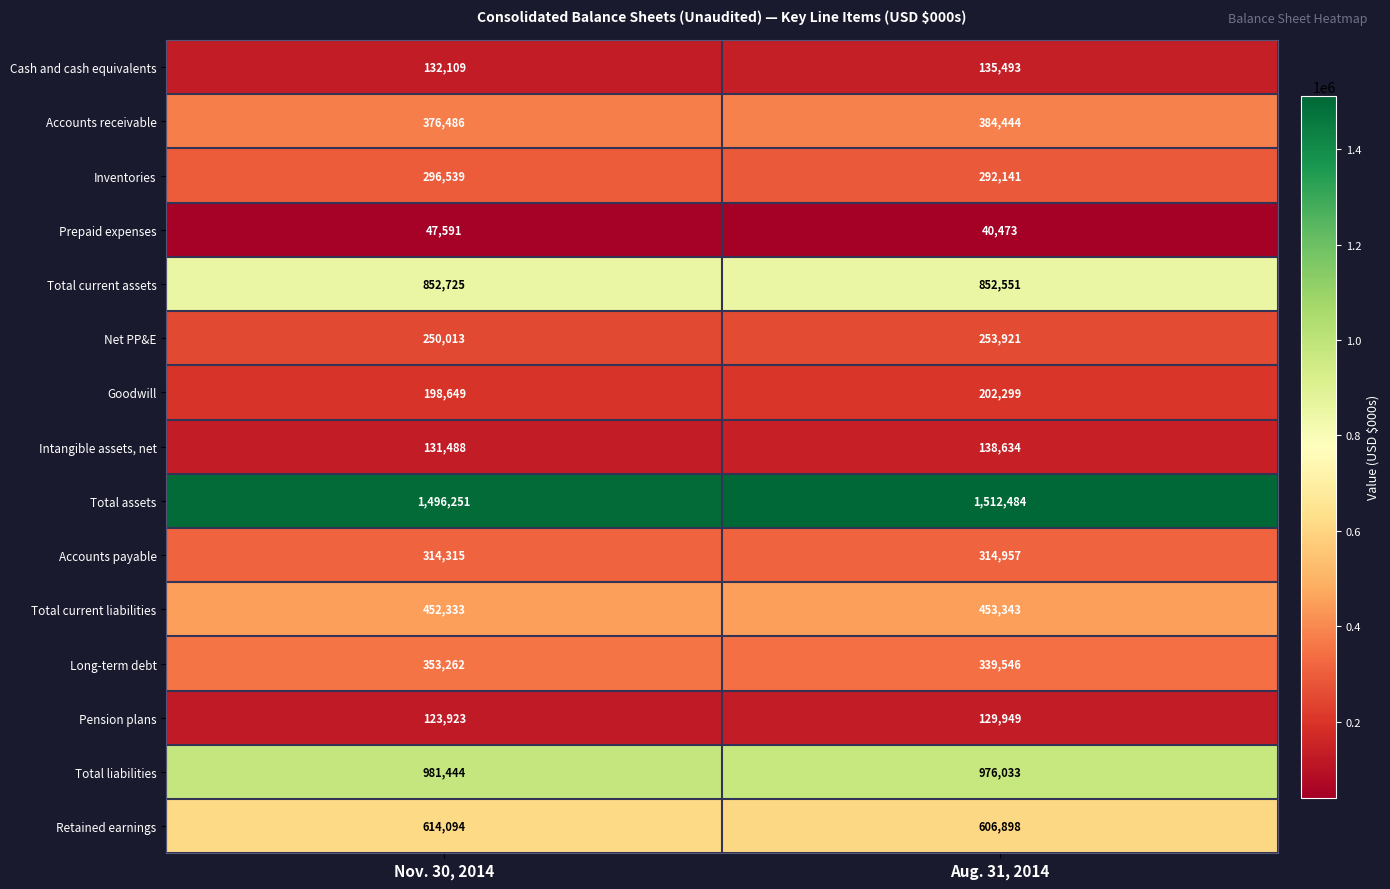

At Nov. 30, 2014, list the series in order from smallest to largest.

Prepaid expenses, Pension plans, Intangible assets, net, Cash and cash equivalents, Goodwill, Net PP&E, Inventories, Accounts payable, Long-term debt, Accounts receivable, Total current liabilities, Retained earnings, Total current assets, Total liabilities, Total assets